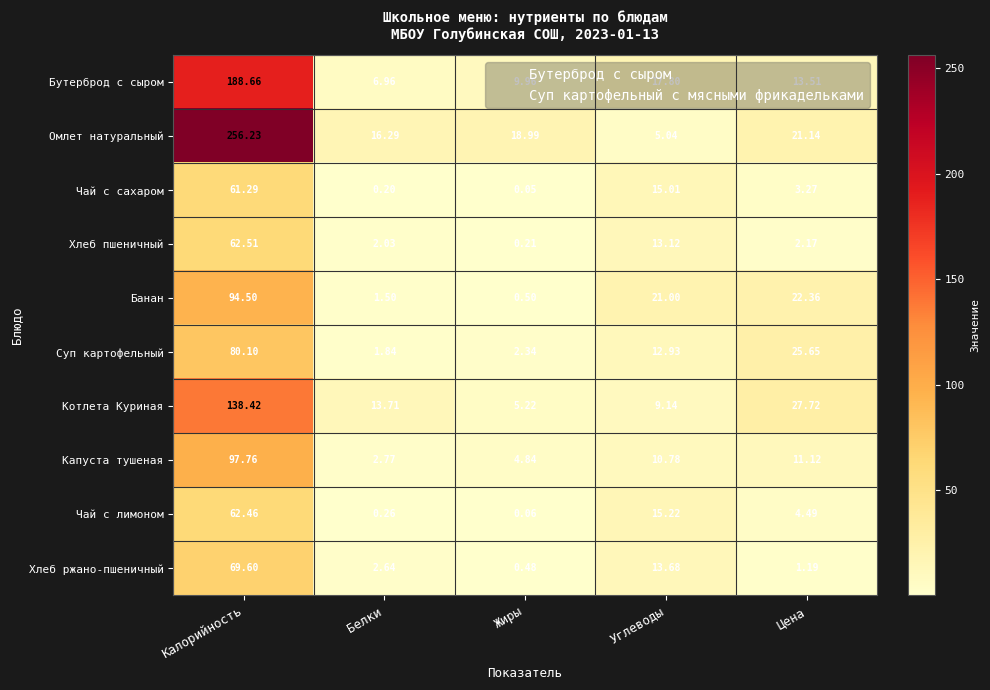

List the series in order of their peak value, lowest first.

Чай с сахаром, Чай с лимоном, Хлеб пшеничный, Хлеб ржано-пшеничный, Суп картофельный, Банан, Капуста тушеная, Котлета Куриная, Бутерброд с сыром, Омлет натуральный